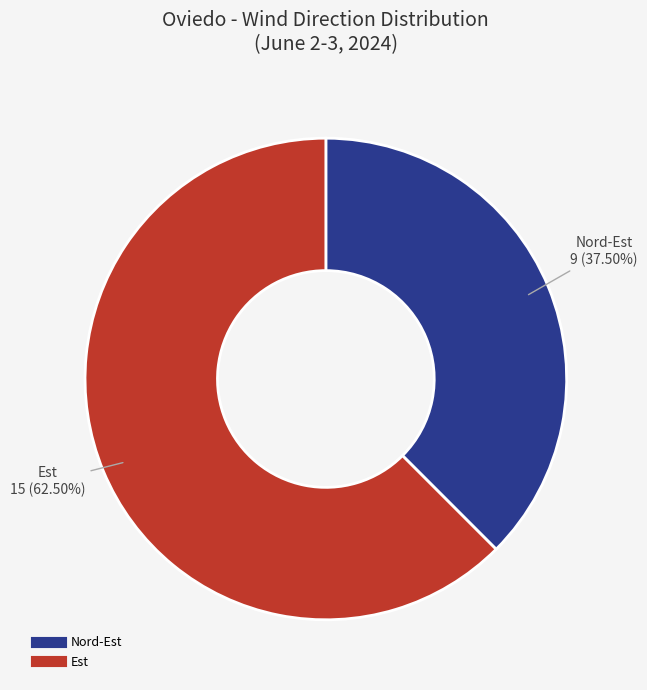

Does Est account for over 50% of the chart?

Yes